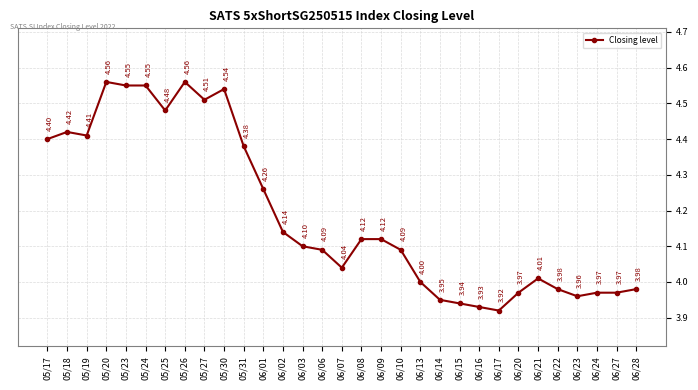

Which has a higher value, 06/03 or 06/21?

06/03